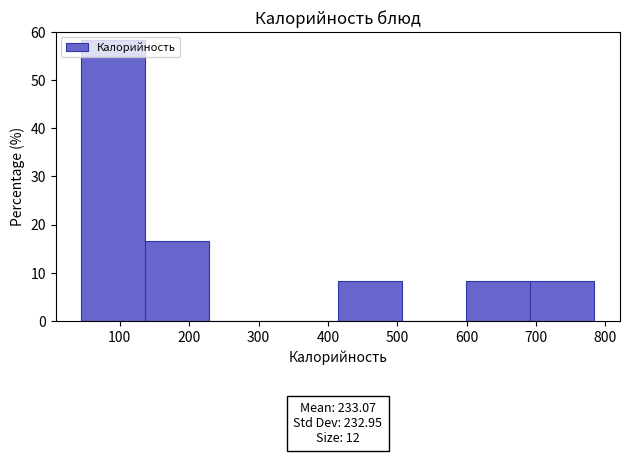

Over which range of the x-axis is the bar tallest?

40 to 140